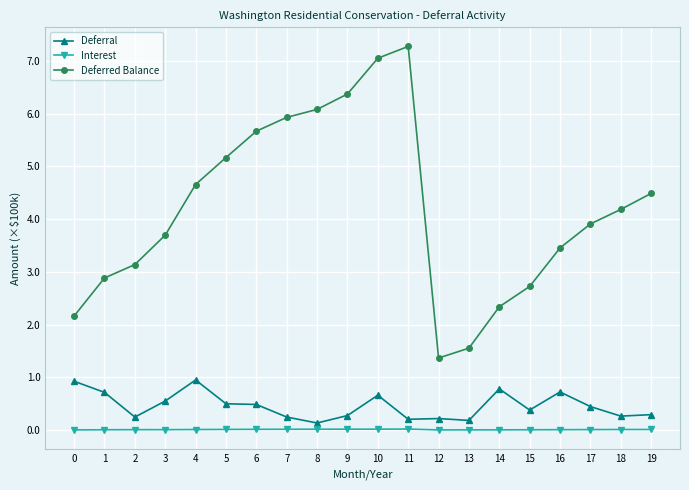

What is the average value of the Deferral series?

0.5